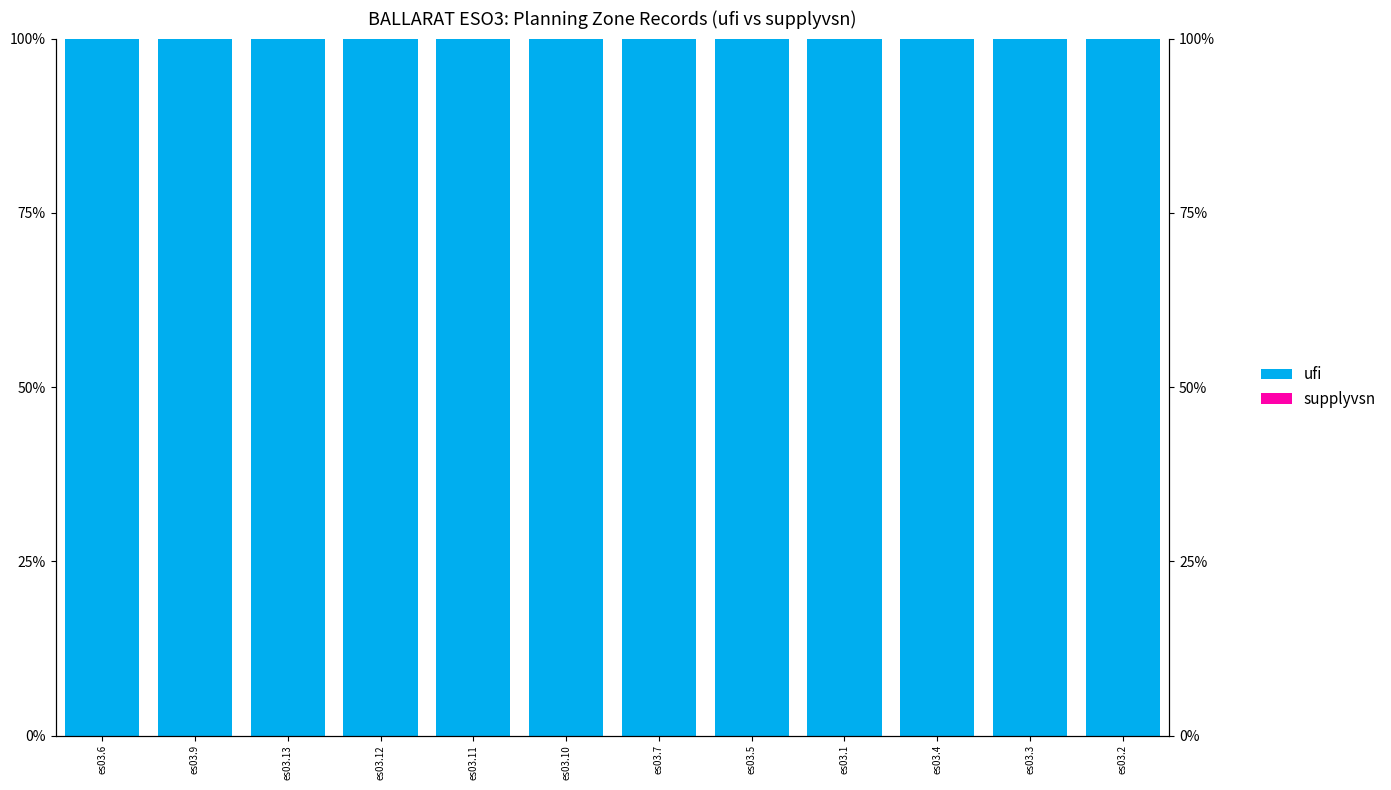

What are all the series names shown in the legend?

ufi, supplyvsn